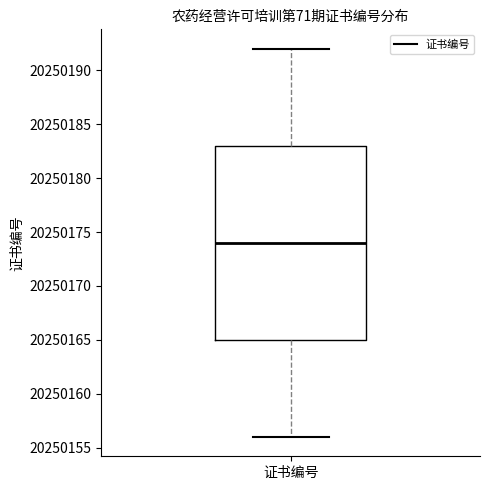

Read this box plot against the y-axis: the position of the median line, the range covered by the box, and the ends of both whiskers. The values are not printed on the chart, so give them approximately, as read against the axis.

median 20250174, box 20250165 to 20250183, whiskers 20250156 to 20250192